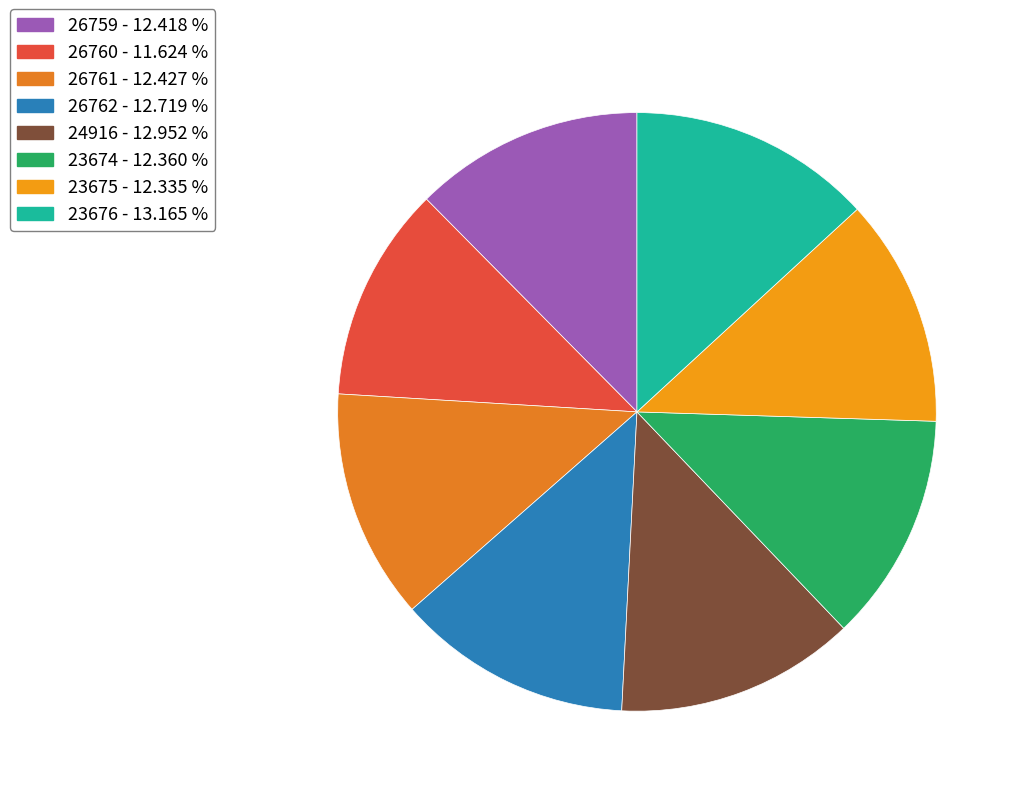

The 26759 slice represents 12% of the pie. True or false?

True